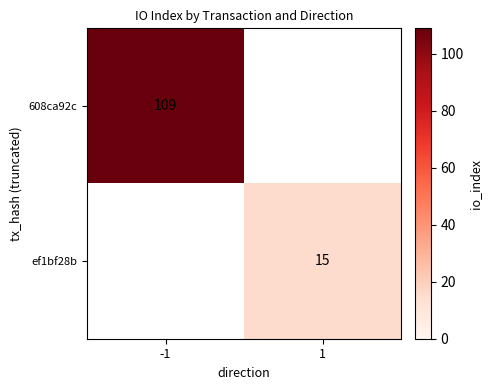

Is it true that ef1bf28b equals 15 at 1?

True